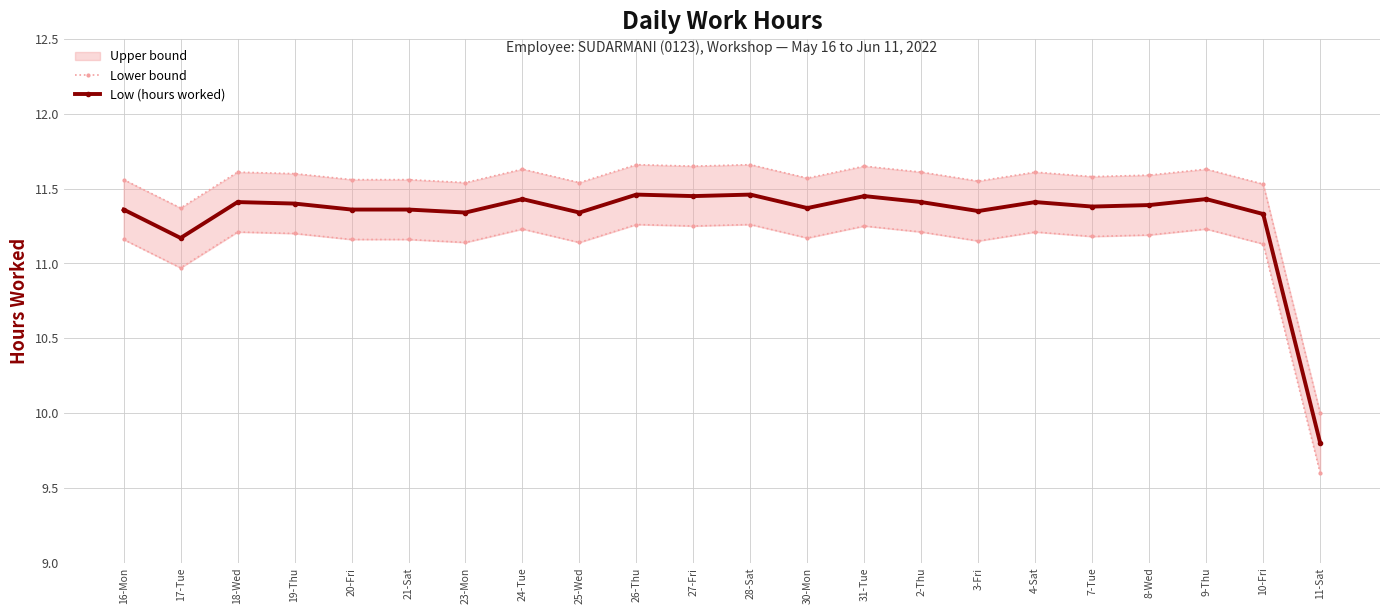

How many Low (hours worked) values are between 11 and 12?

21